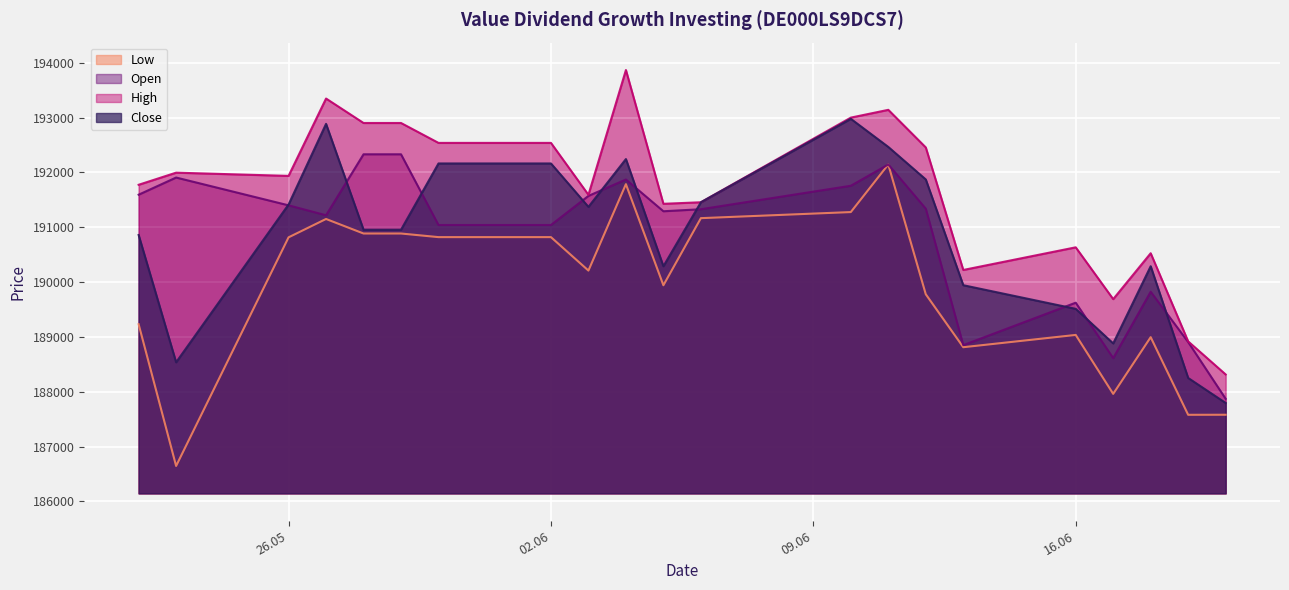

At which label is High closest to 191091?

05.06.2025